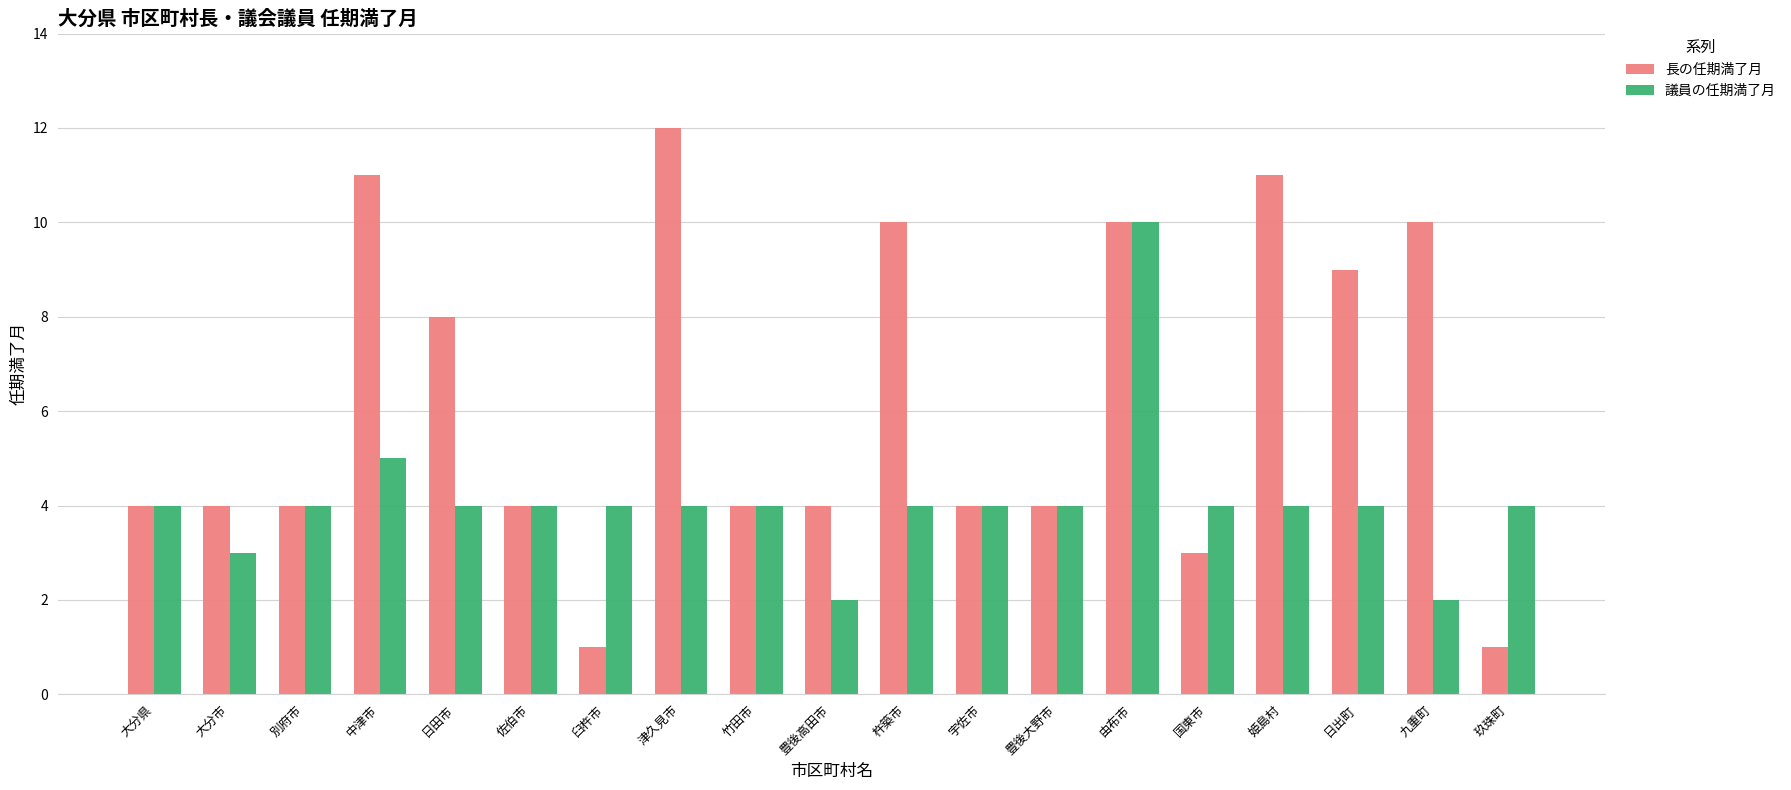

Are the bars grouped side by side (vs. stacked)?

Yes